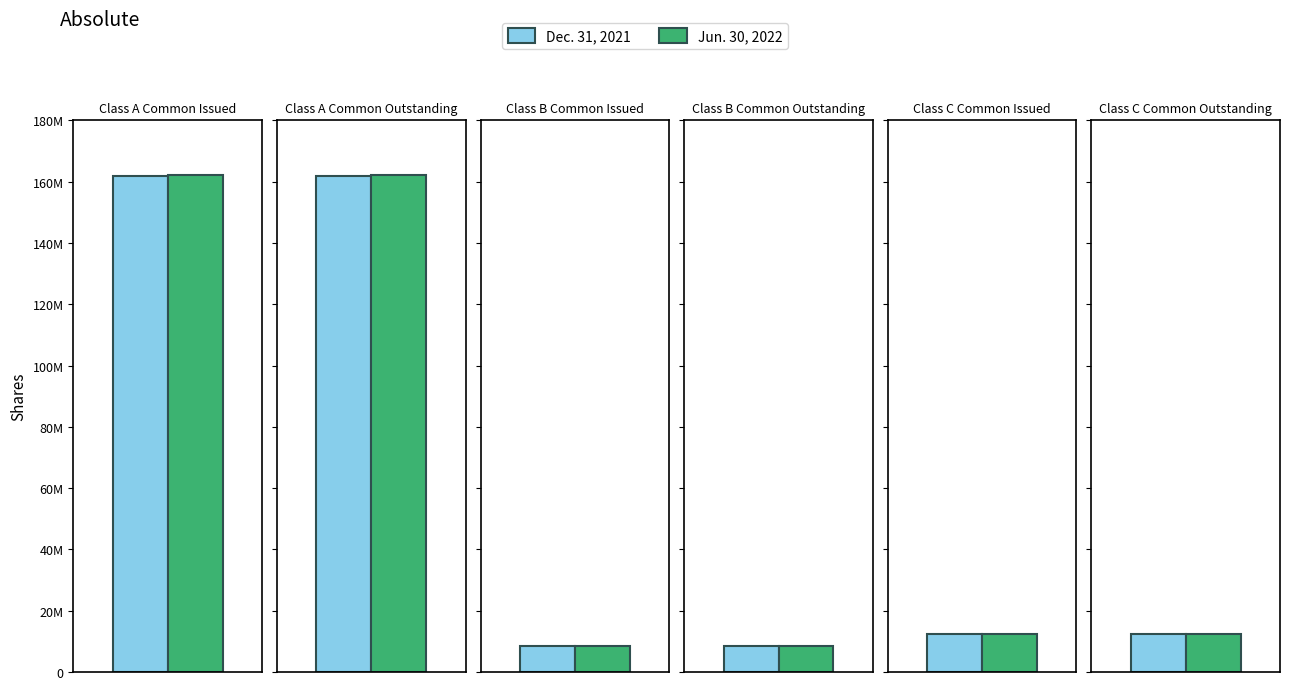

Does the chart contain stacked bars?

No